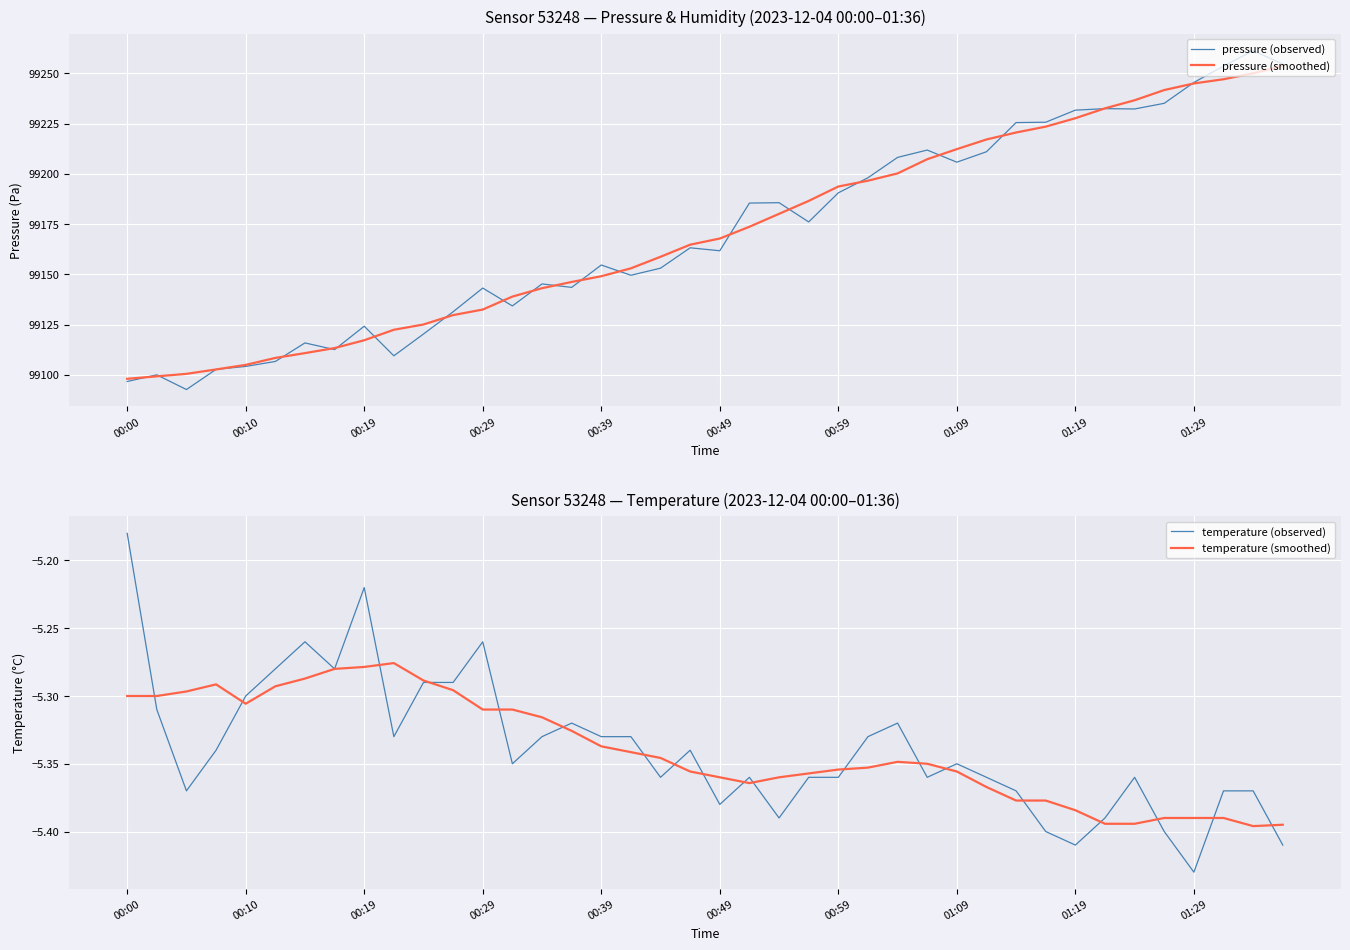

Read the pressure (observed) value at 01:09.

99205.8